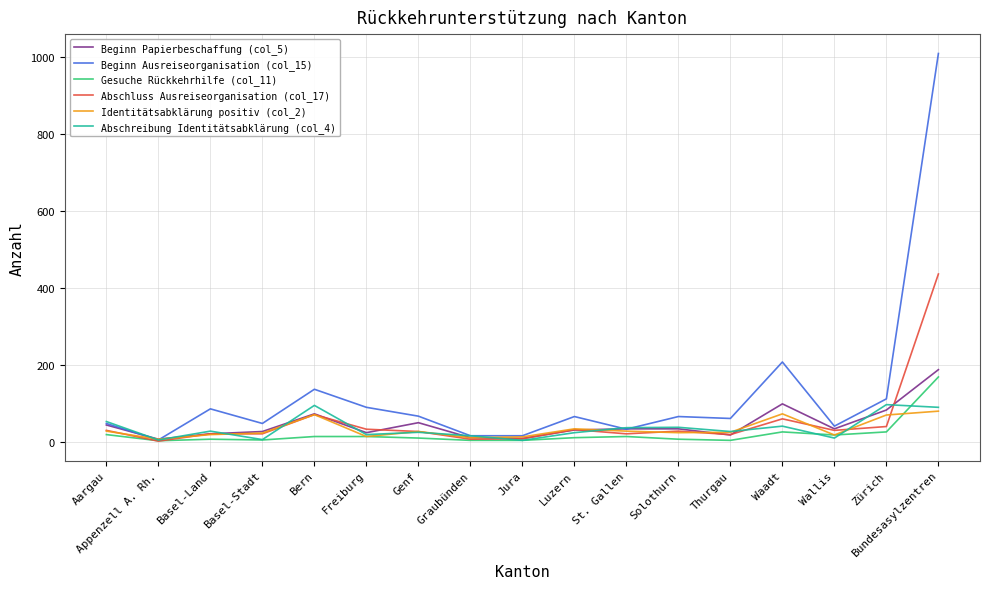

What are all the series names shown in the legend?

Beginn Papierbeschaffung (col_5), Beginn Ausreiseorganisation (col_15), Gesuche Rückkehrhilfe (col_11), Abschluss Ausreiseorganisation (col_17), Identitätsabklärung positiv (col_2), Abschreibung Identitätsabklärung (col_4)